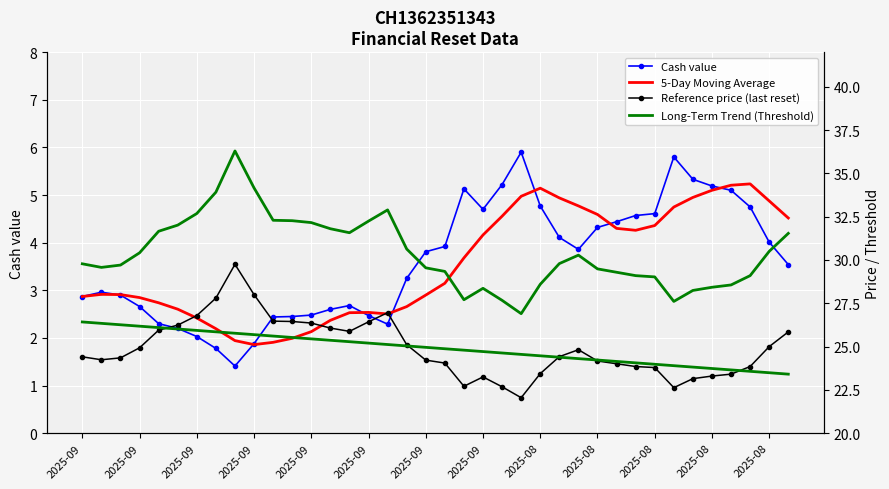

The 5-Day Moving Average series shows 1.4 at 17. True or false?

False